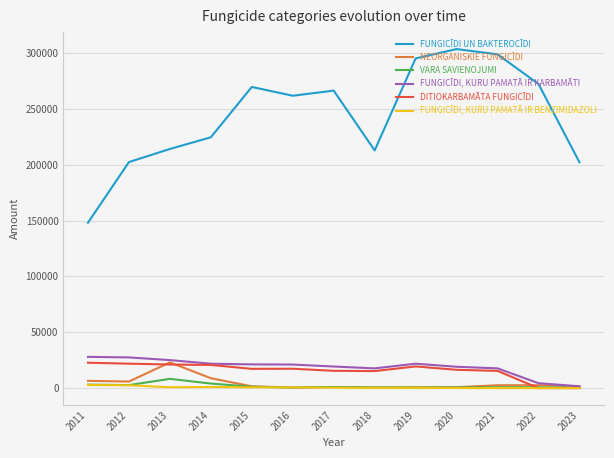

The value of FUNGICĪDI UN BAKTEROCĪDI at 2019 is 295384.0. True or false?

True